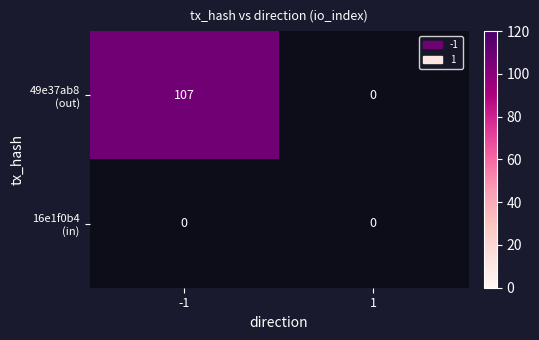

Between 0 and 1, which series saw the biggest shift?

-1